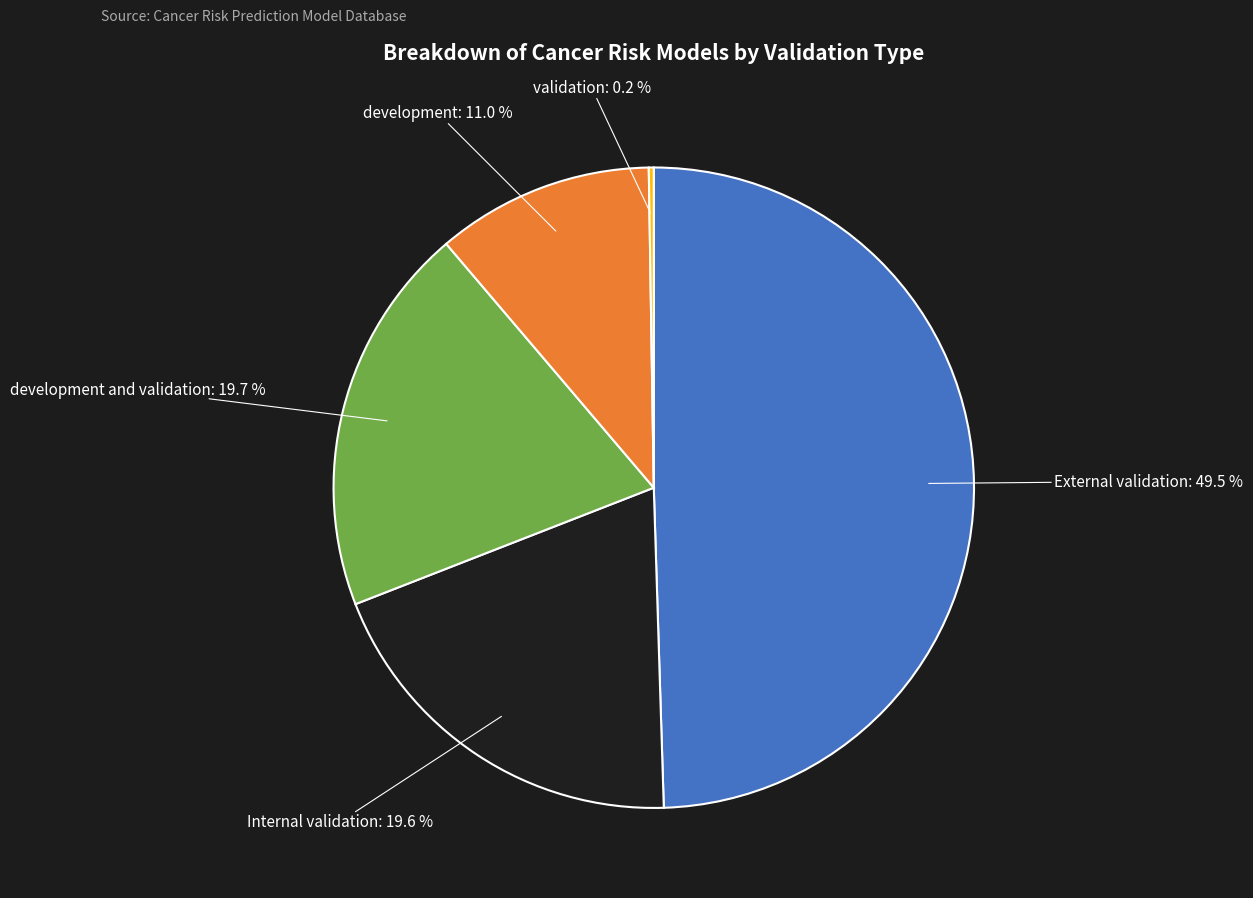

Is there a majority slice in this chart?

No